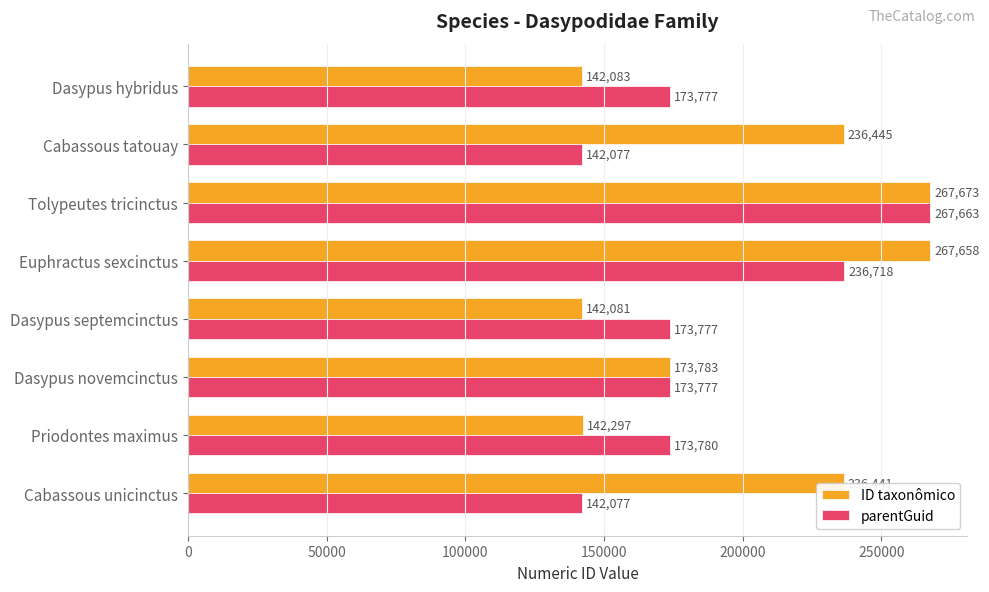

At Dasypus septemcinctus, list the series in order from largest to smallest.

parentGuid, ID taxonômico